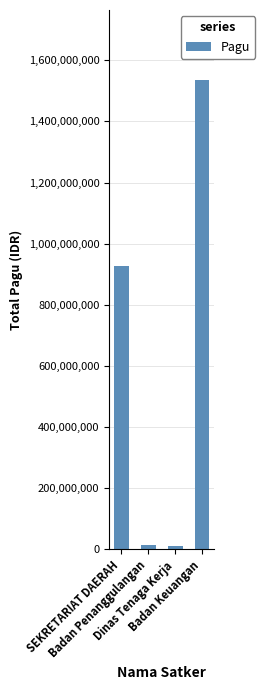

What is the maximum value shown in the chart?

1534128126